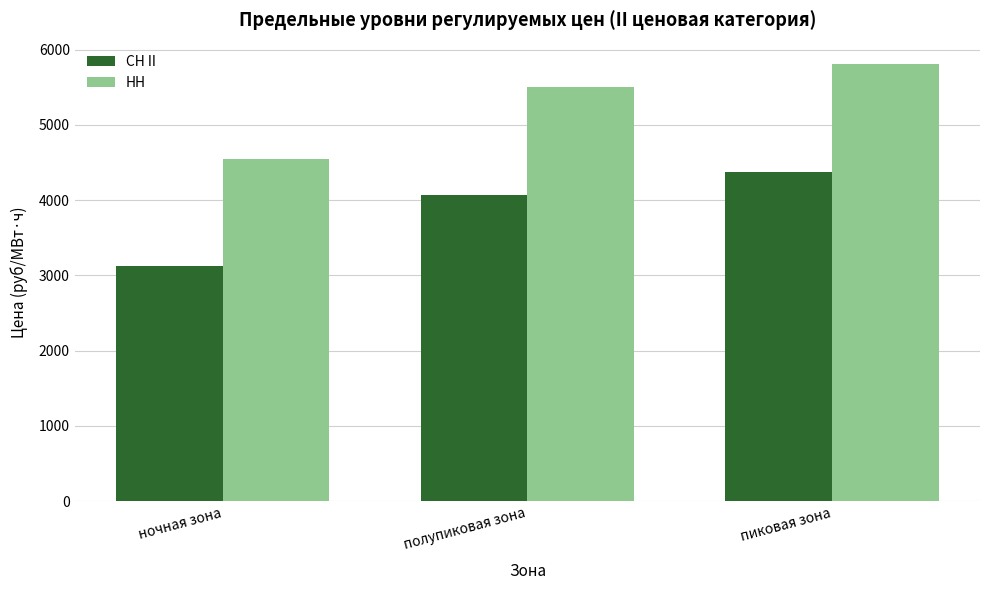

Reading left to right, what are all the values shown in this chart?

СН II: 3118.4	4073.6	4372.2
НН: 4549.7	5504.9	5803.5